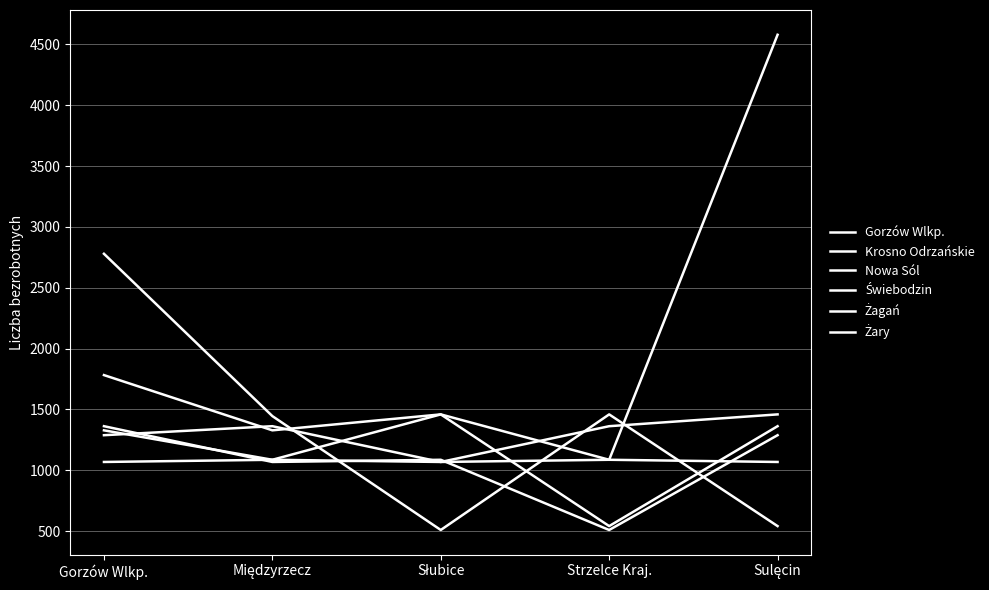

Does the chart display data point markers on the line(s)?

No